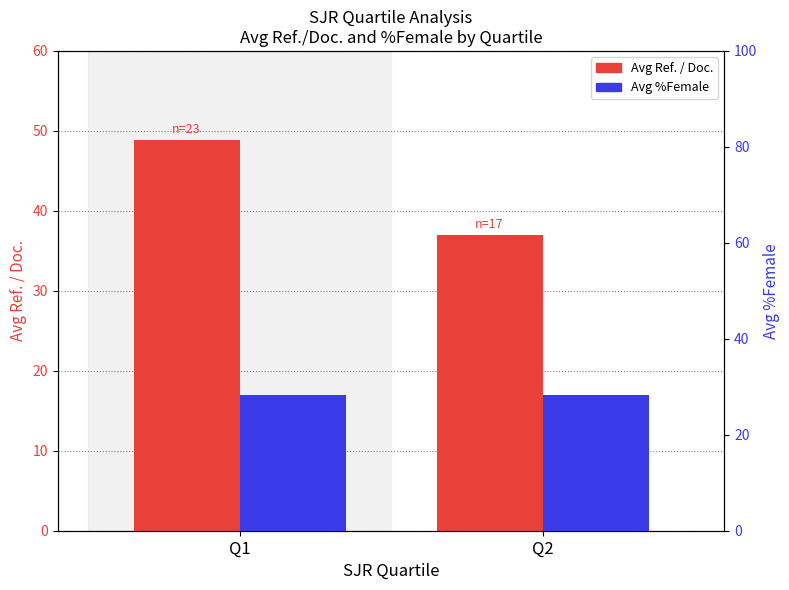

At which category is the sum across all series the highest?

Q1